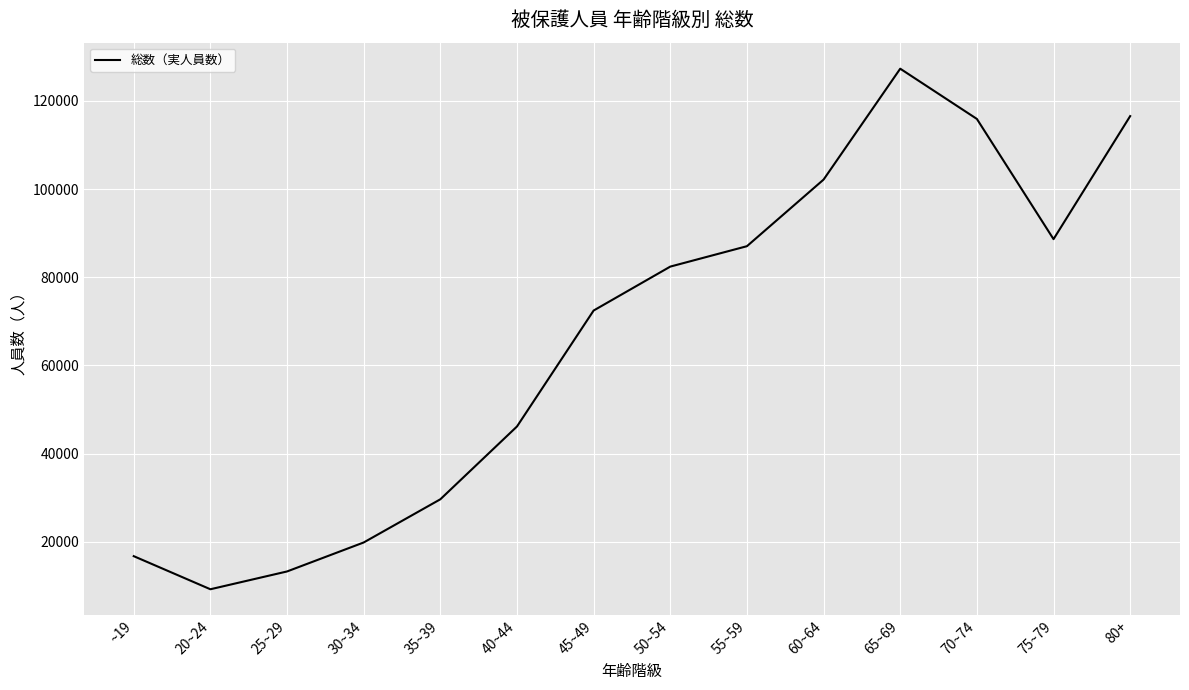

Reading left to right, list all the values displayed in this chart.

16744	9240	13276	19849	29643	46157	72454	82414	87041	102148	127297	115903	88643	116545